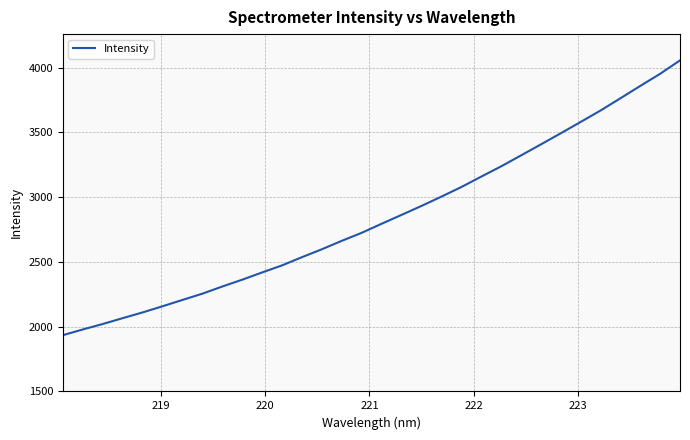

What is the maximum value shown in the chart?

4055.7